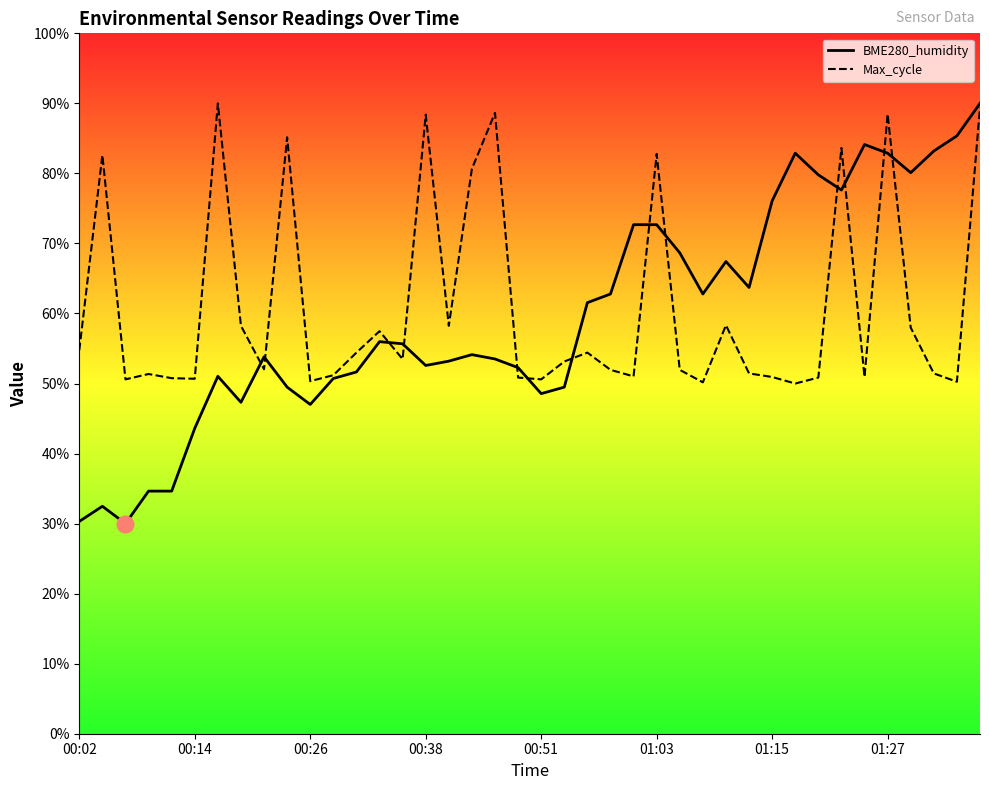

What is the smallest value displayed?

30.0